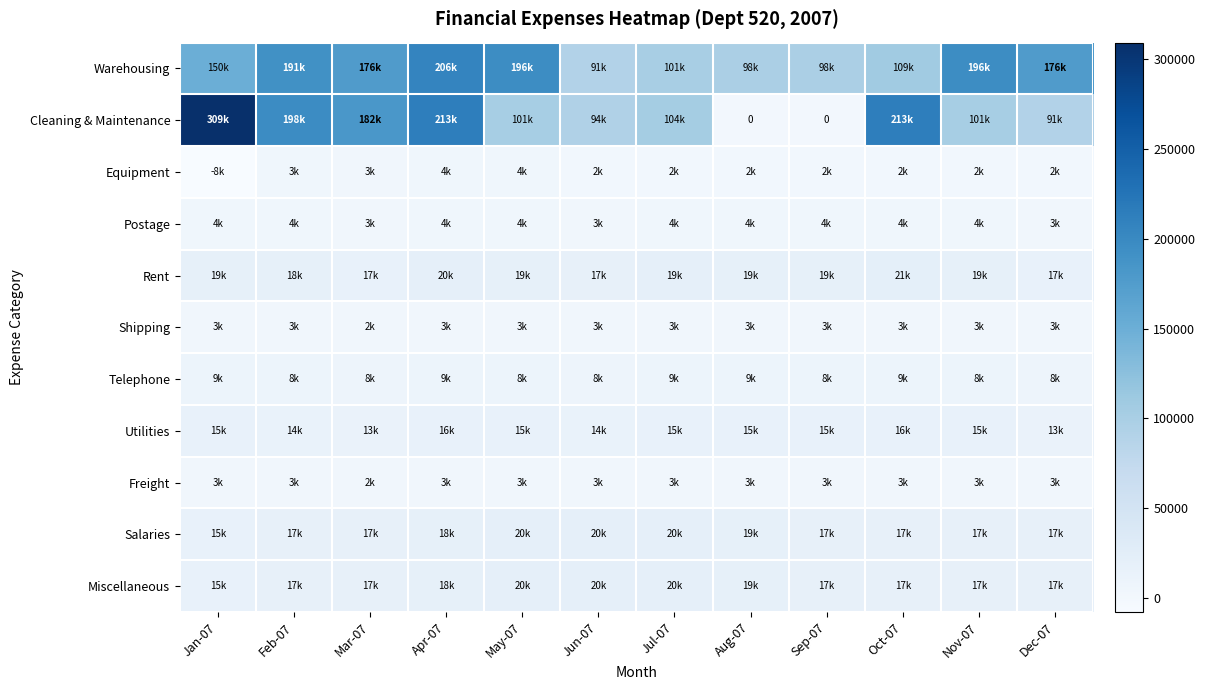

At which label does Freight first exceed 2799?

Jan-07